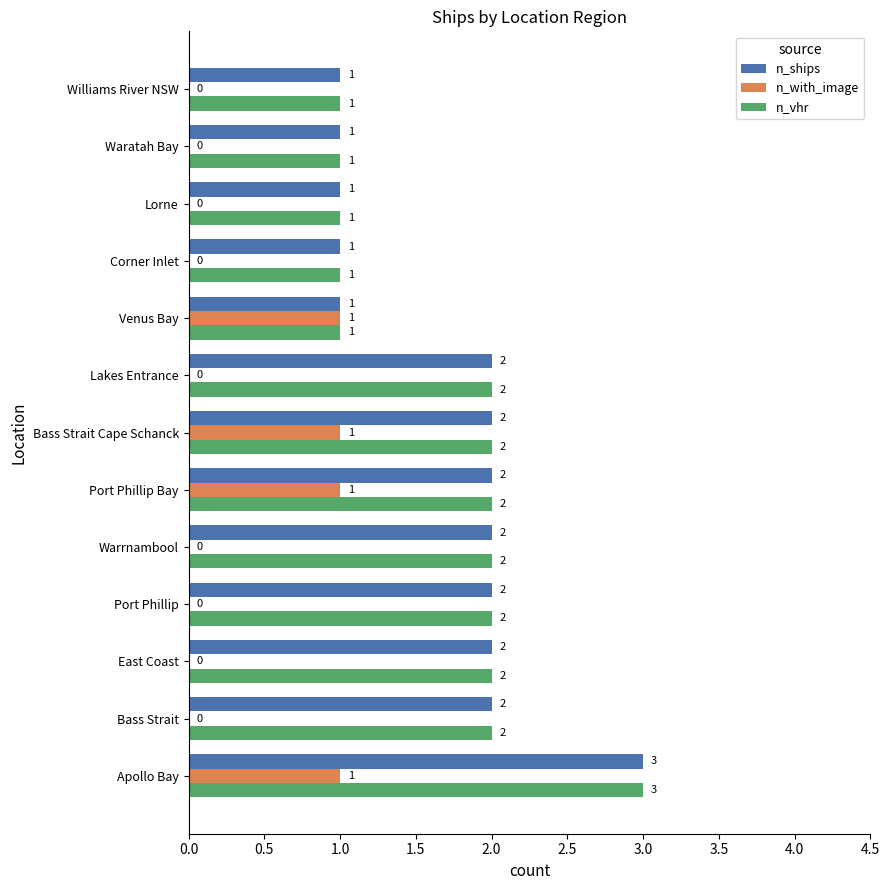

Between Bass Strait and Port Phillip Bay, which series saw the biggest shift?

n_with_image